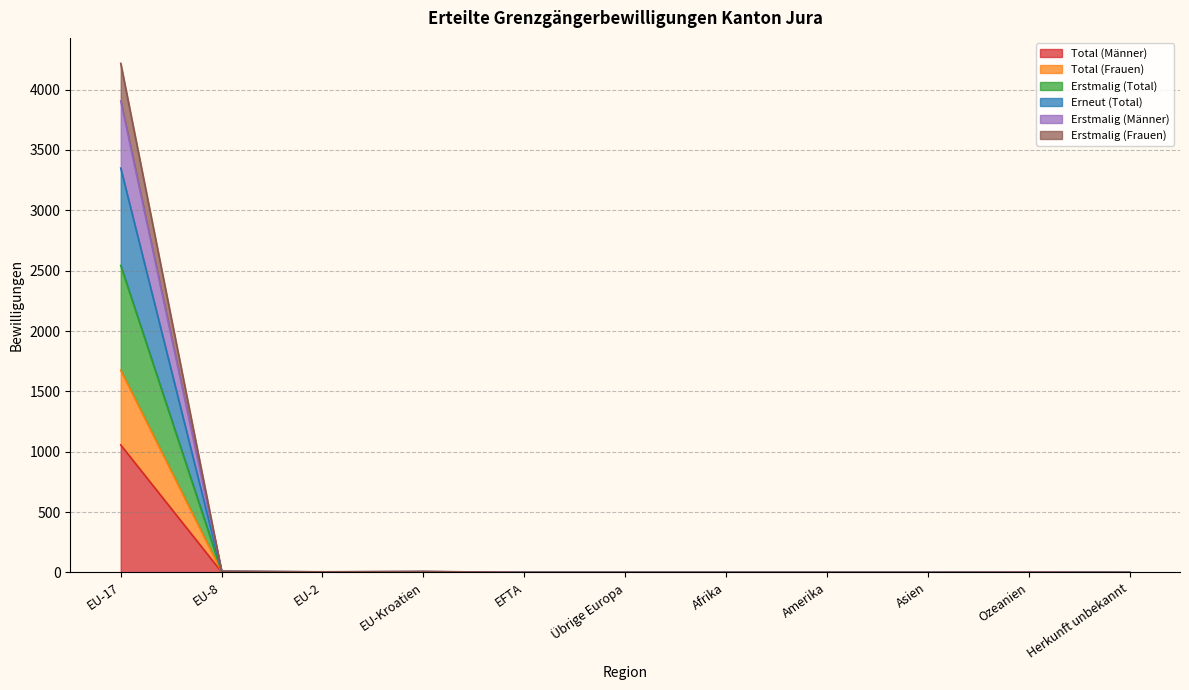

True or false: Total (Männer) has more than 0 interior local peaks.

True